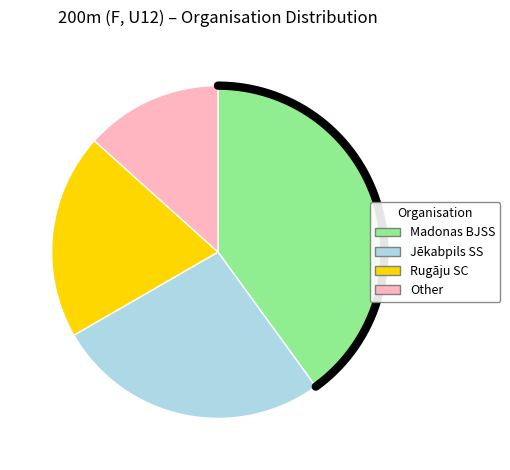

Count the number of slices in the pie.

4